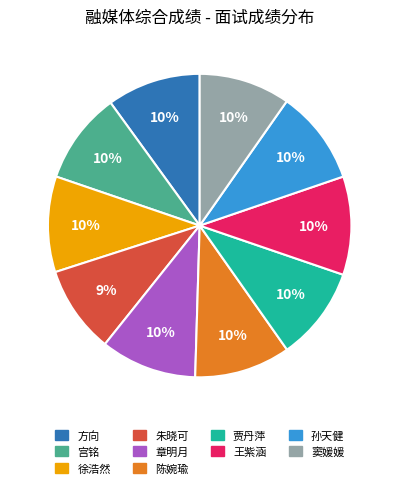

What is the ratio of the value at 陈婉瑜 to the value at 孙天健?

1.0